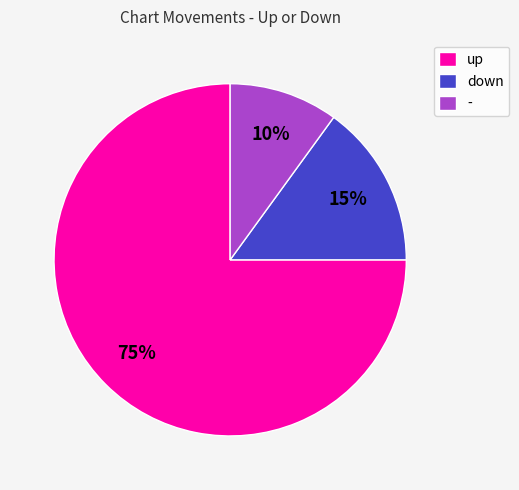

To the nearest percent, what is the difference between the up and down slice percentages?

60%